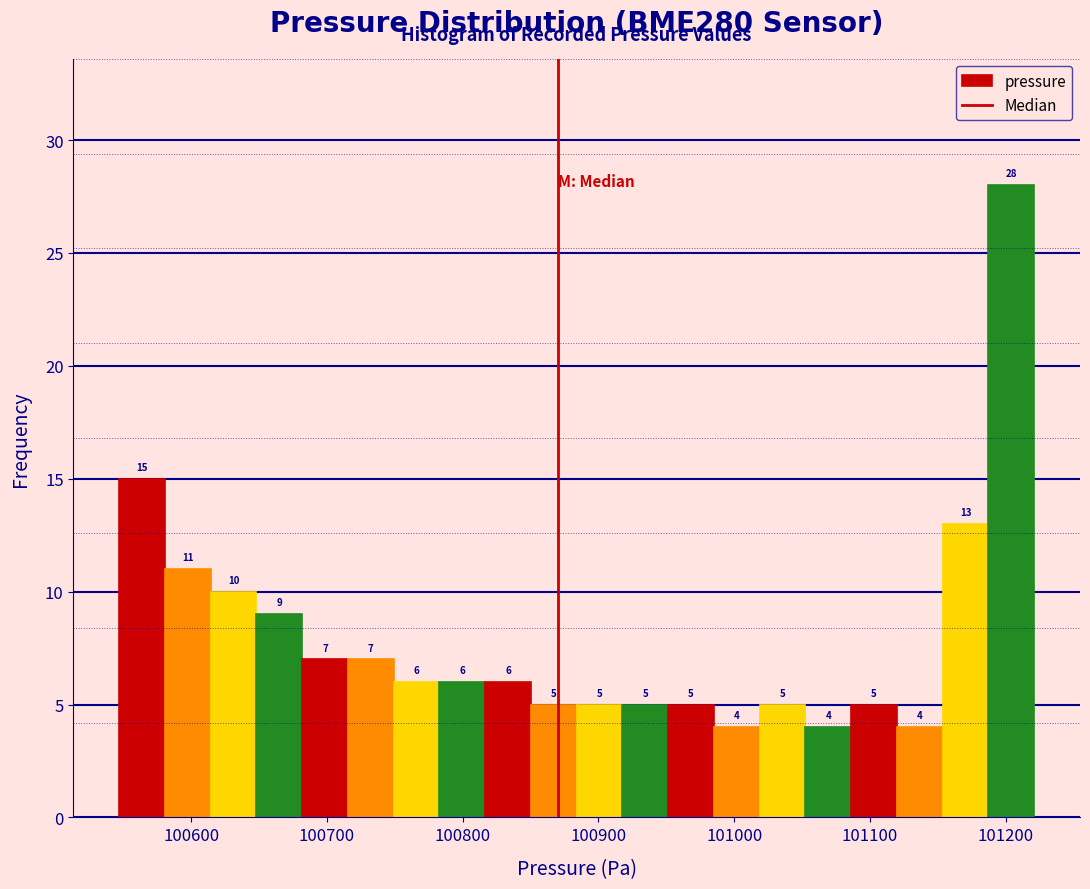

Around what value on the x-axis is the tallest bar? Give the approximate position of its centre, as read against the axis.

101200